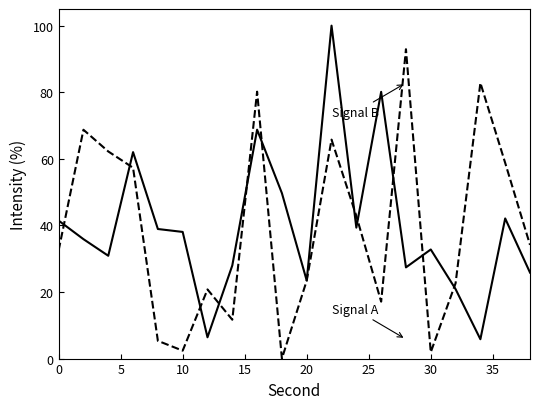

What is the maximum value shown in the chart?

100.0